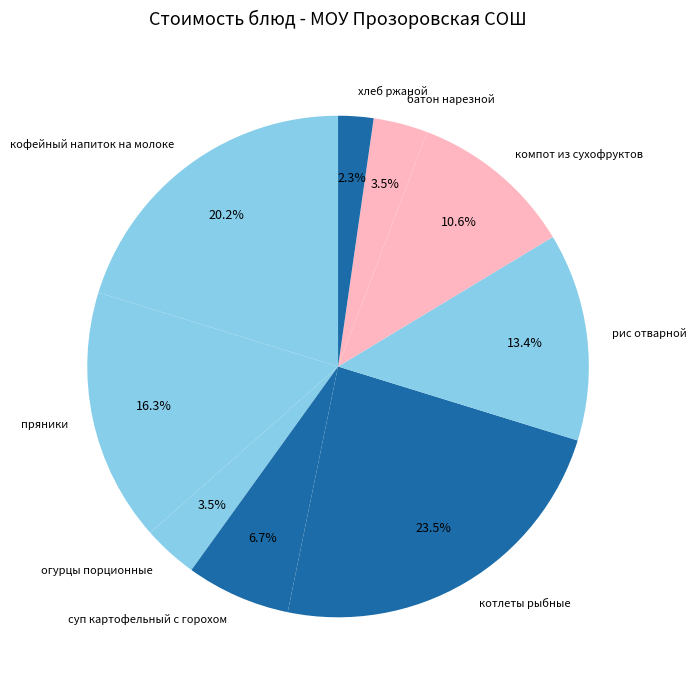

To the nearest percent, what is the combined percentage of огурцы порционные and кофейный напиток на молоке?

24%